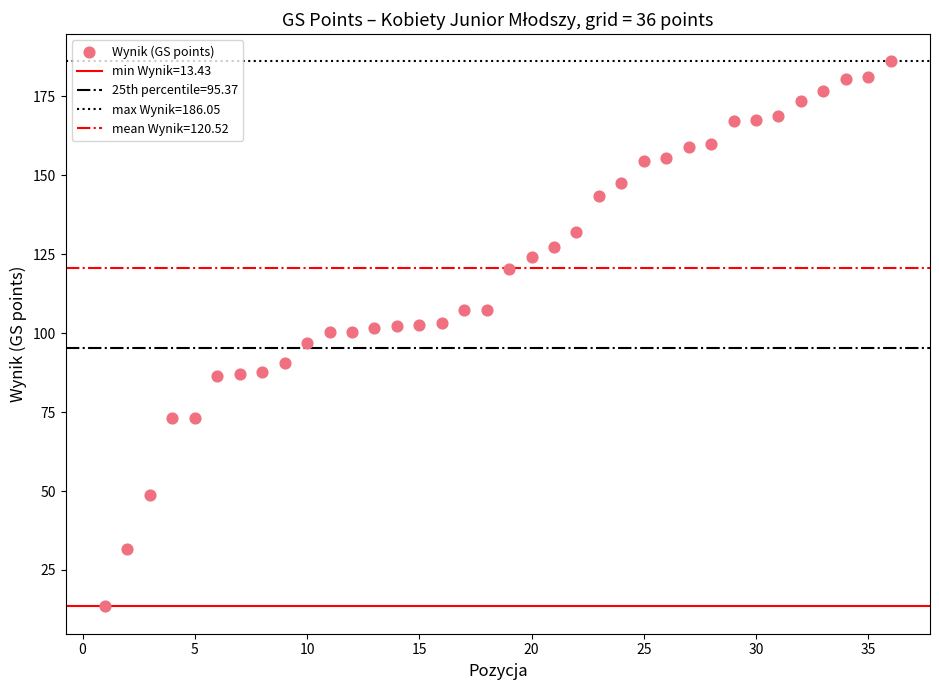

What is the range of Y values (max minus min)?

172.6